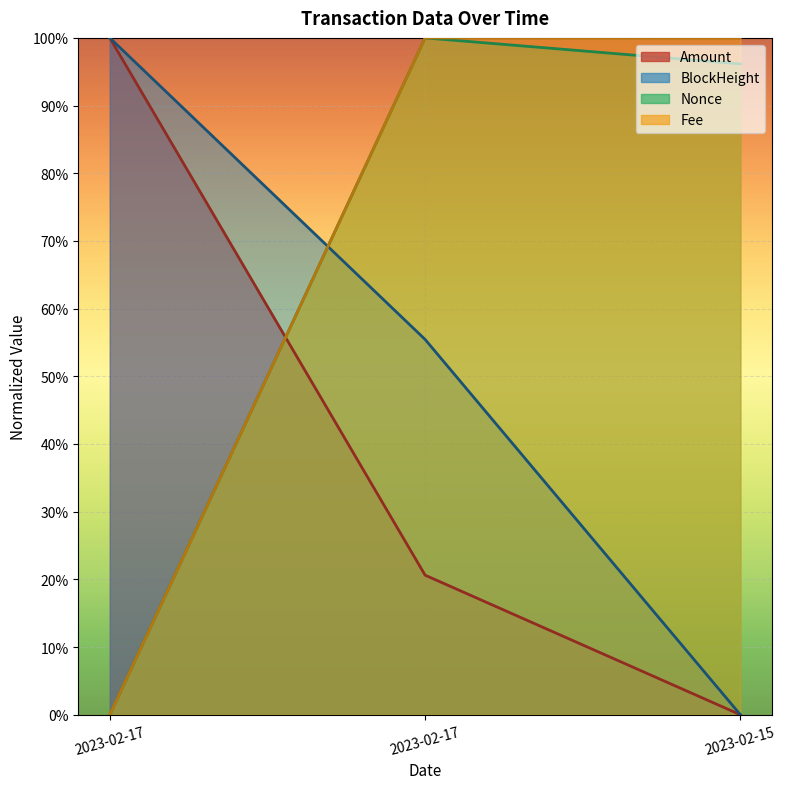

What position from the right is 2023-02-17 21:09:00?

3